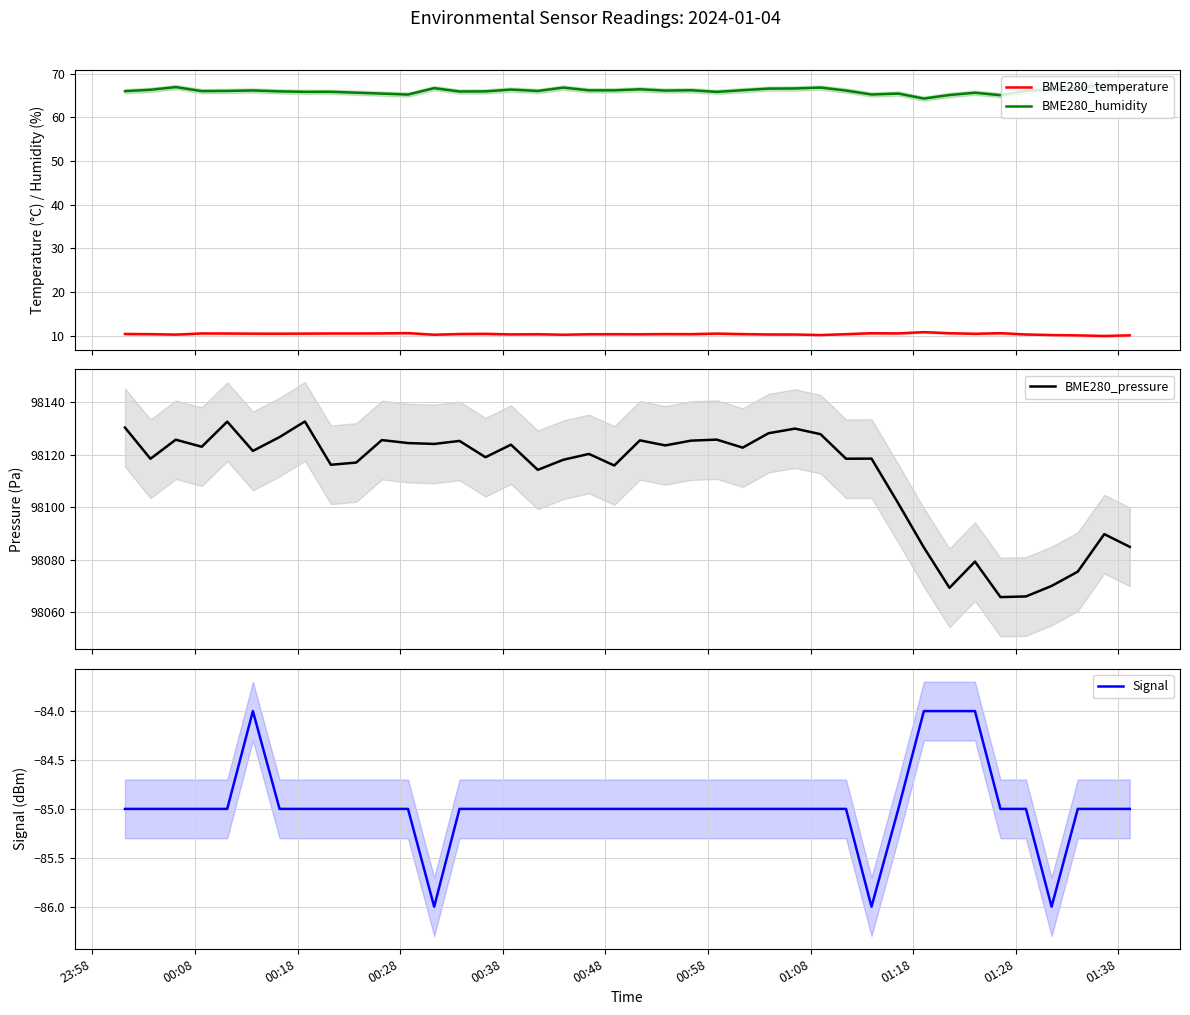

How many interior local valleys does the Signal series have?

3